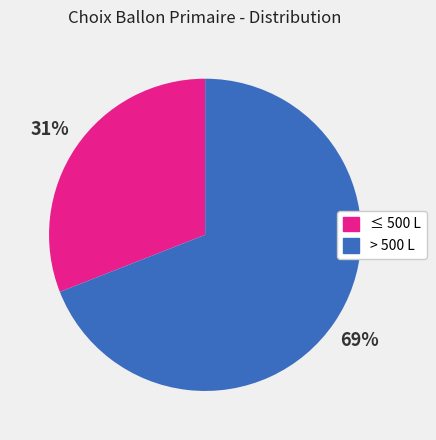

To the nearest percent, what is the difference between the largest and smallest slice percentages?

38%